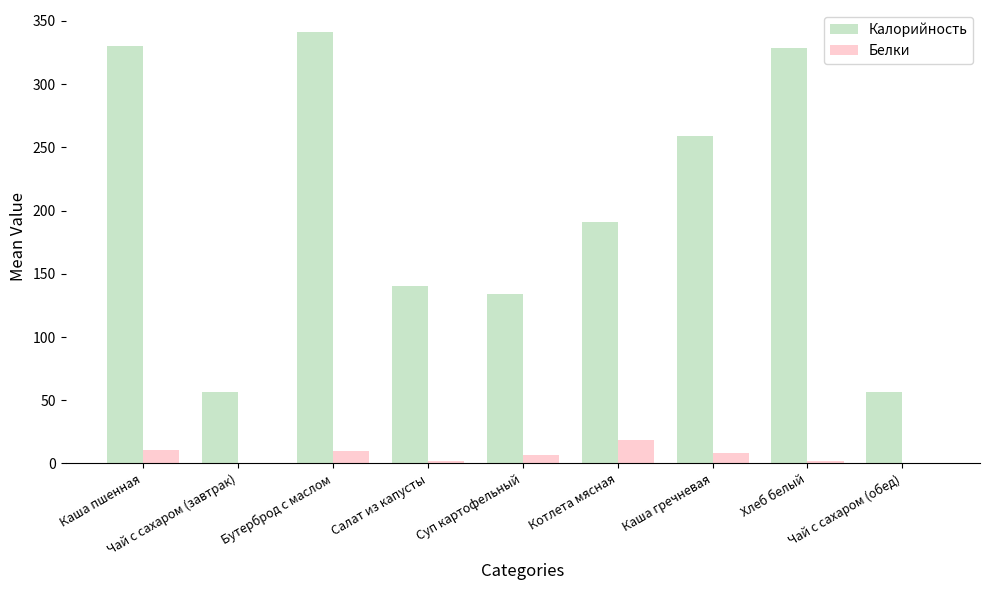

Which series has the largest total across all categories?

Калорийность